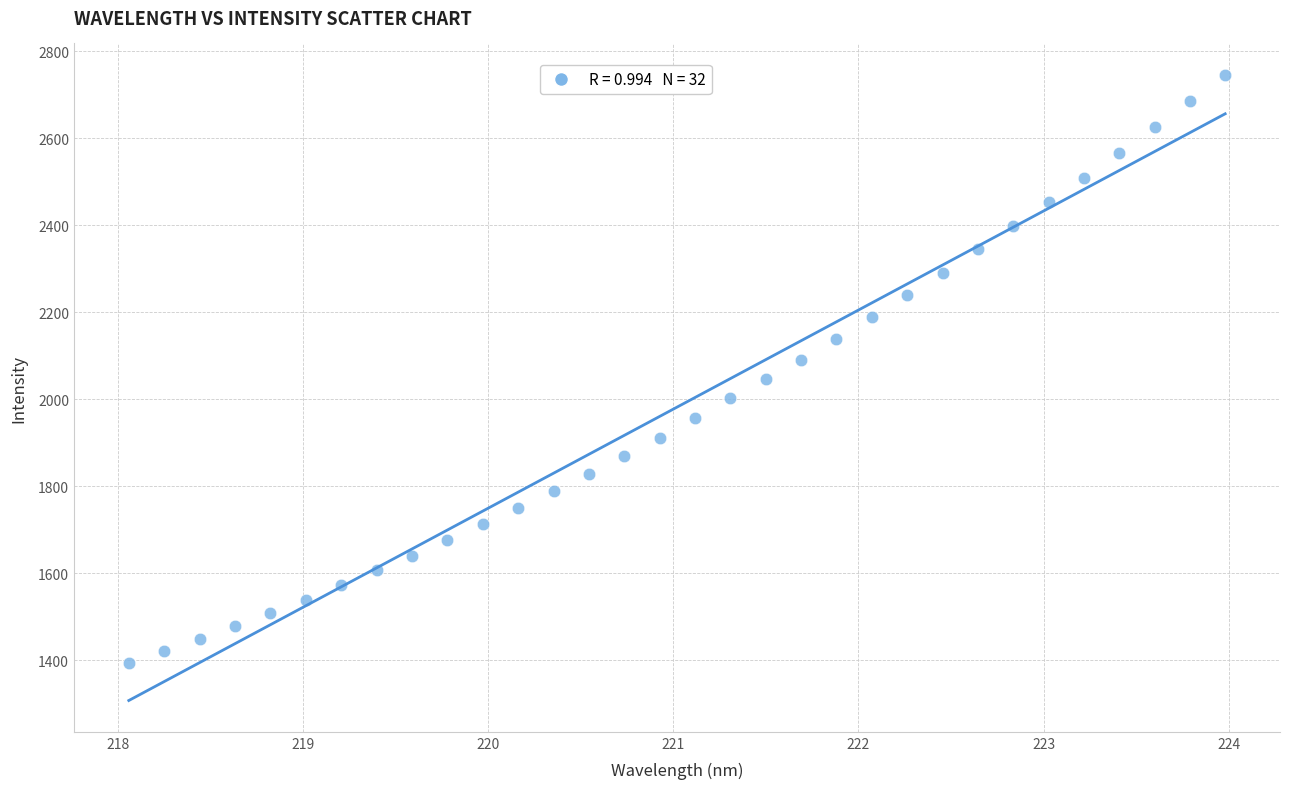

What is the range of X values (max minus min)?

5.9